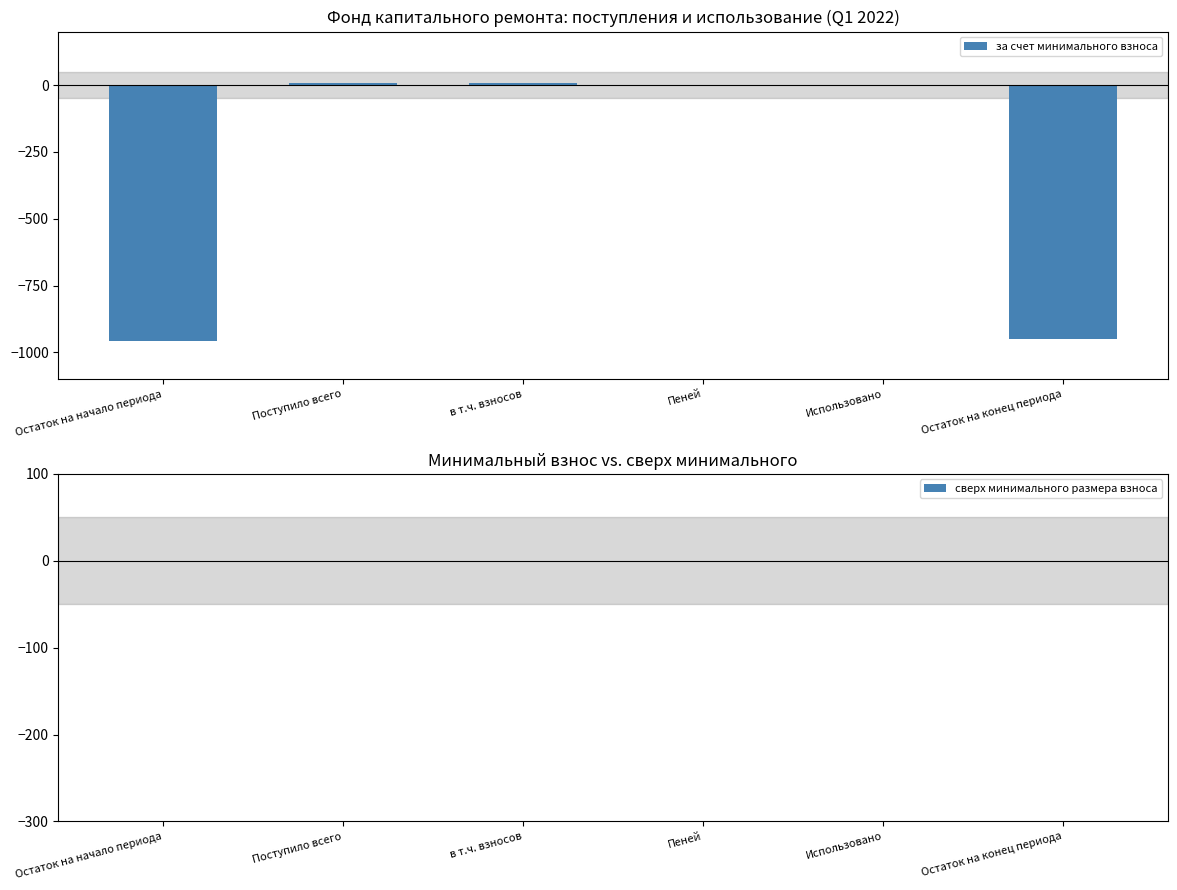

Which has a higher value, Использовано or в т.ч. взносов?

в т.ч. взносов